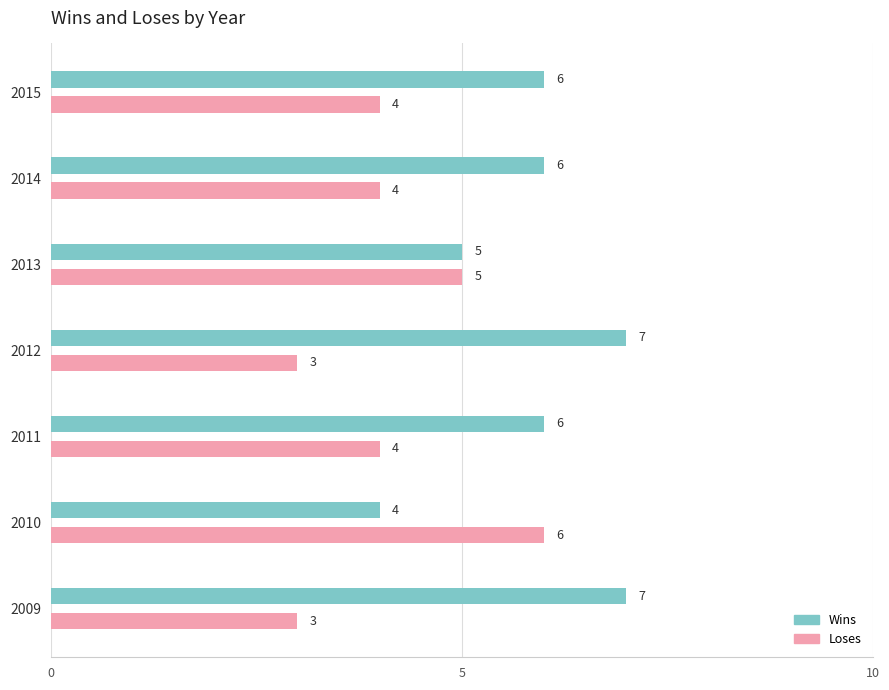

What is the sum of all Wins values?

41